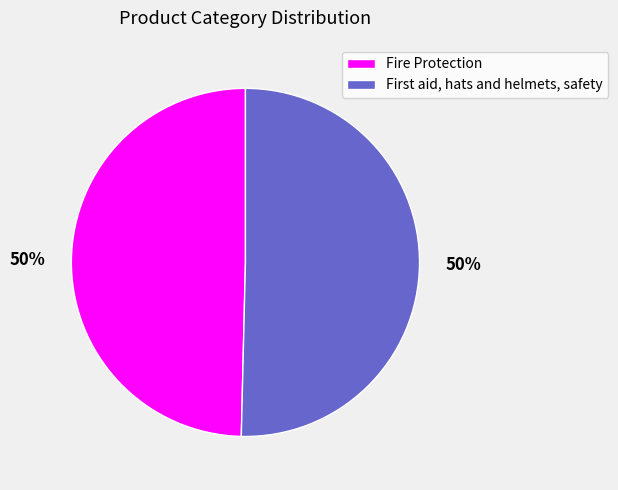

How many segments does this pie chart have?

2